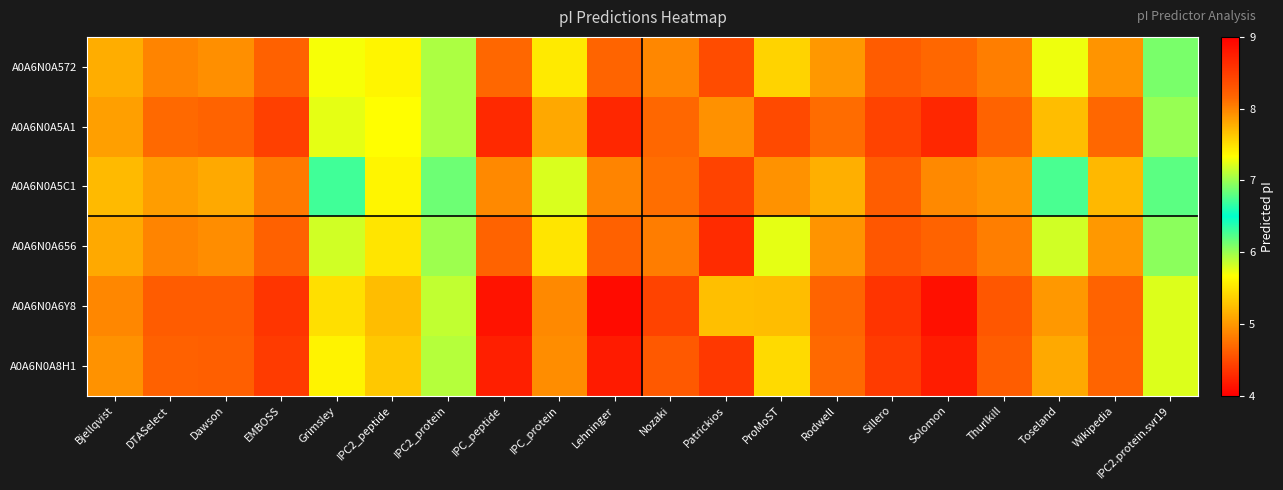

Reading left to right, what are all the values shown in this chart?

A0A6N0A572: Bjellqvist=7.8	DTASelect=8.0	Dawson=7.9	EMBOSS=8.2	Grimsley=7.3	IPC2_peptide=7.4	IPC2_protein=7.1	IPC_peptide=8.2	IPC_protein=7.4	Lehninger=8.2	Nozaki=8.0	Patrickios=4.5	ProMoST=7.6	Rodwell=7.9	Sillero=8.2	Solomon=8.2	Thurlkill=8.0	Toseland=7.3	Wikipedia=7.9	IPC2.protein.svr19=6.9
A0A6N0A5A1: Bjellqvist=7.8	DTASelect=8.1	Dawson=8.2	EMBOSS=8.5	Grimsley=7.2	IPC2_peptide=7.3	IPC2_protein=7.1	IPC_peptide=8.7	IPC_protein=7.8	Lehninger=8.7	Nozaki=8.2	Patrickios=5.0	ProMoST=8.4	Rodwell=8.1	Sillero=8.4	Solomon=8.7	Thurlkill=8.2	Toseland=7.7	Wikipedia=8.2	IPC2.protein.svr19=7.0
A0A6N0A5C1: Bjellqvist=7.7	DTASelect=7.9	Dawson=7.8	EMBOSS=8.1	Grimsley=6.7	IPC2_peptide=7.4	IPC2_protein=6.9	IPC_peptide=8.0	IPC_protein=7.2	Lehninger=8.0	Nozaki=8.1	Patrickios=4.4	ProMoST=7.9	Rodwell=7.8	Sillero=8.2	Solomon=8.0	Thurlkill=7.9	Toseland=6.7	Wikipedia=7.7	IPC2.protein.svr19=6.8
A0A6N0A656: Bjellqvist=7.8	DTASelect=8.0	Dawson=8.0	EMBOSS=8.2	Grimsley=7.2	IPC2_peptide=7.5	IPC2_protein=7.0	IPC_peptide=8.2	IPC_protein=7.5	Lehninger=8.2	Nozaki=8.0	Patrickios=4.3	ProMoST=7.2	Rodwell=7.9	Sillero=8.3	Solomon=8.2	Thurlkill=8.0	Toseland=7.2	Wikipedia=7.9	IPC2.protein.svr19=7.0
A0A6N0A6Y8: Bjellqvist=8.0	DTASelect=8.2	Dawson=8.2	EMBOSS=8.6	Grimsley=7.5	IPC2_peptide=7.7	IPC2_protein=7.1	IPC_peptide=8.8	IPC_protein=8.0	Lehninger=8.9	Nozaki=8.4	Patrickios=7.7	ProMoST=7.7	Rodwell=8.2	Sillero=8.6	Solomon=8.9	Thurlkill=8.3	Toseland=7.9	Wikipedia=8.2	IPC2.protein.svr19=7.2
A0A6N0A8H1: Bjellqvist=7.9	DTASelect=8.2	Dawson=8.2	EMBOSS=8.5	Grimsley=7.4	IPC2_peptide=7.6	IPC2_protein=7.1	IPC_peptide=8.7	IPC_protein=8.0	Lehninger=8.8	Nozaki=8.3	Patrickios=4.4	ProMoST=7.5	Rodwell=8.1	Sillero=8.5	Solomon=8.8	Thurlkill=8.2	Toseland=7.8	Wikipedia=8.2	IPC2.protein.svr19=7.2